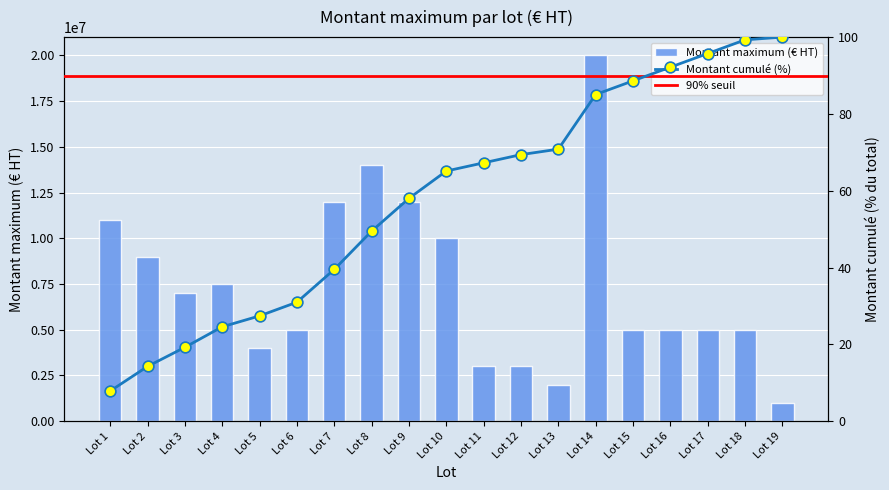

What is the ratio of the value at Lot 8 to the value at Lot 10?

1.4